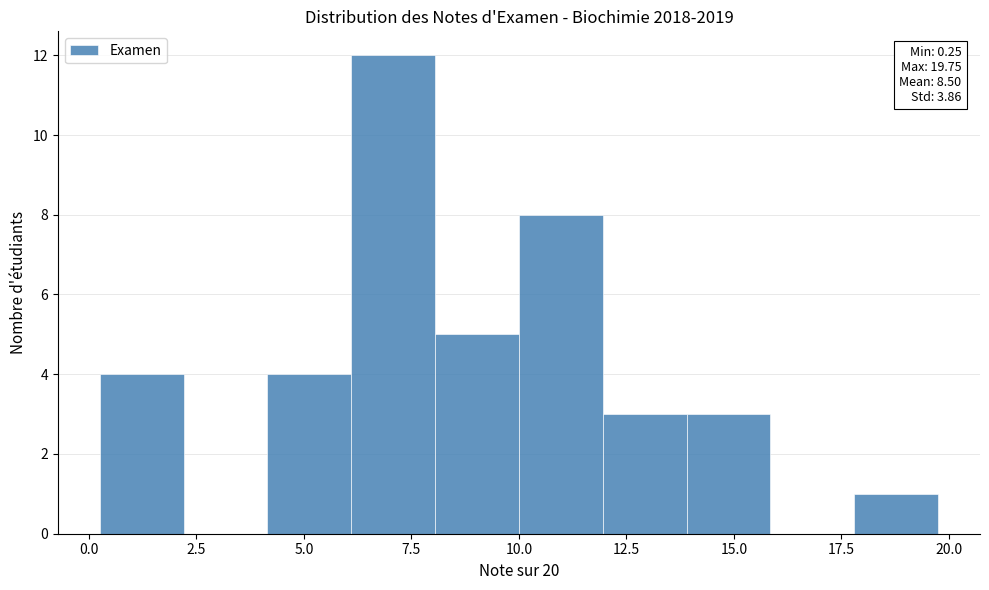

Read against the x-axis, roughly where is the centre of the tallest bar?

7.0